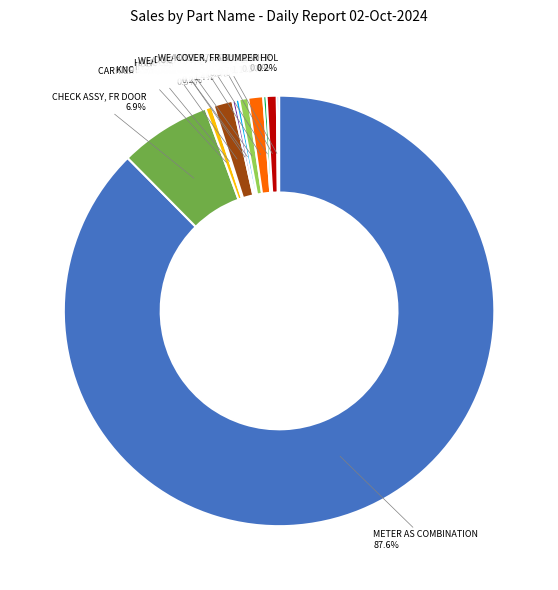

Is there any slice that represents more than half of the pie?

Yes